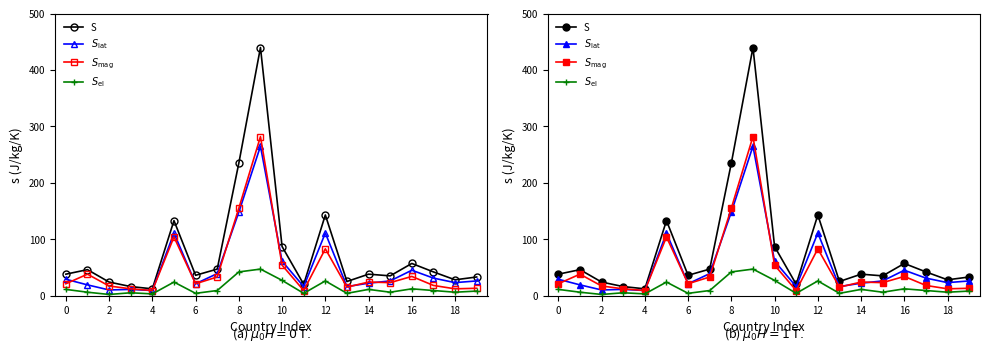

Reading left to right, list all the values displayed in this chart.

S (total): 38	46	24	16	12	133	36	47	235	440	87	20	143	25	38	35	57	42	28	33
S_lat (grad total): 29	19	10	11	9	111	21	39	148	265	61	16	111	16	22	26	45	31	23	26
S_mag (male): 21	38	17	12	9	104	21	33	155	282	54	9	83	15	24	23	34	18	12	13
S_el (engineering male+female): 11	6	2	5	3	24	4	9	42	47	27	4	26	4	11	6	12	9	6	8